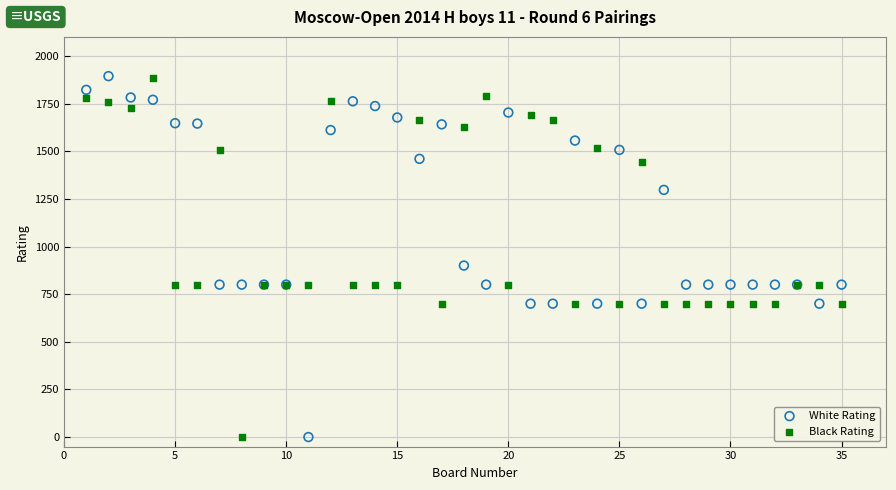

What are all the series names shown in the legend?

White Rating, Black Rating